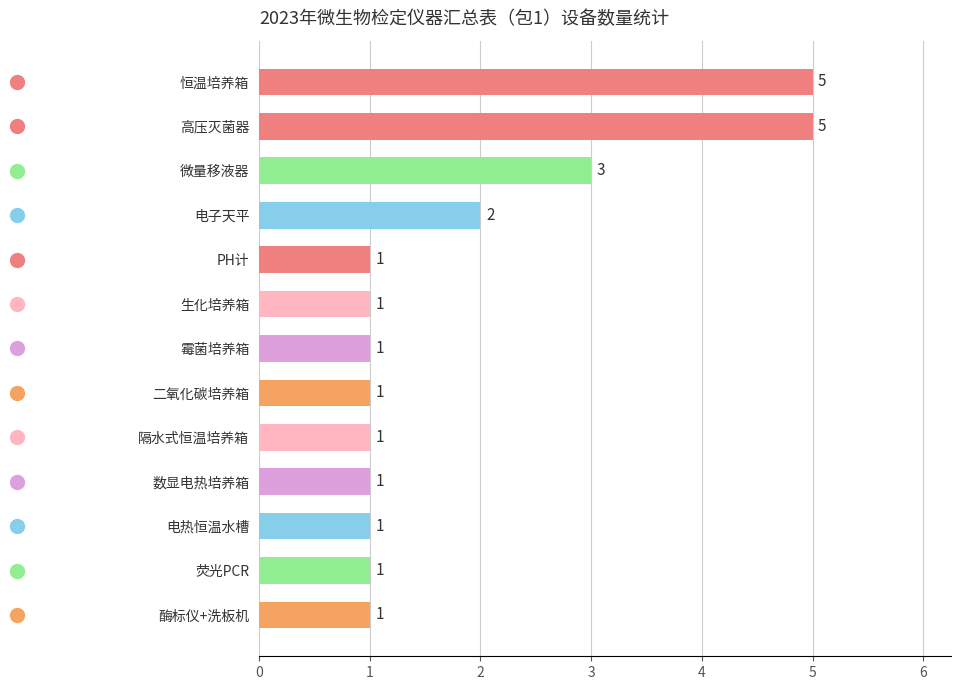

At which label is the value closest to 3?

微量移液器